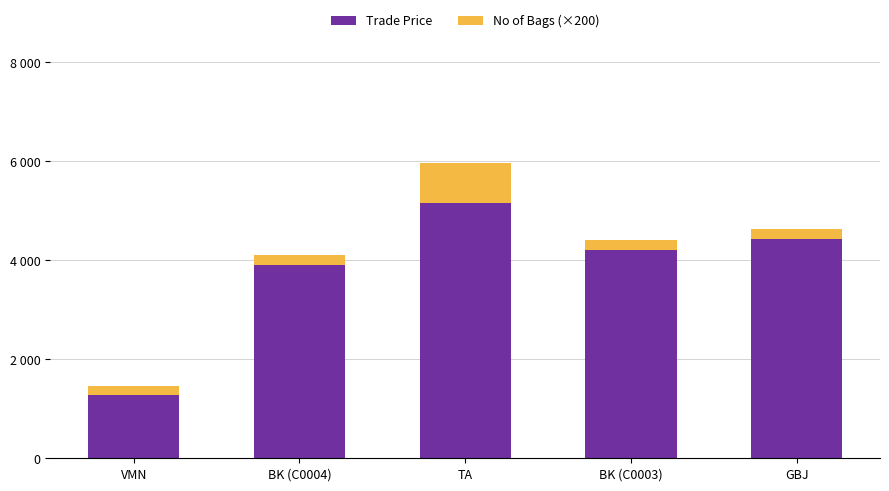

What are all the series names shown in the legend?

Trade Price, No of Bags (×200)